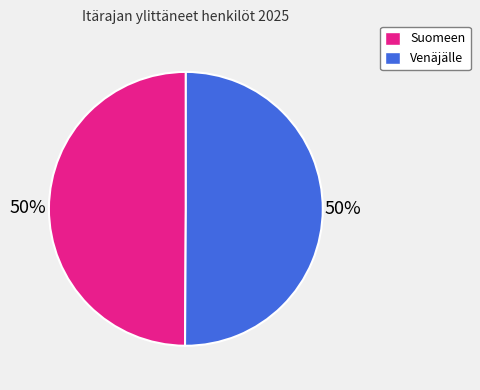

To the nearest percent, what is the average slice percentage?

50%